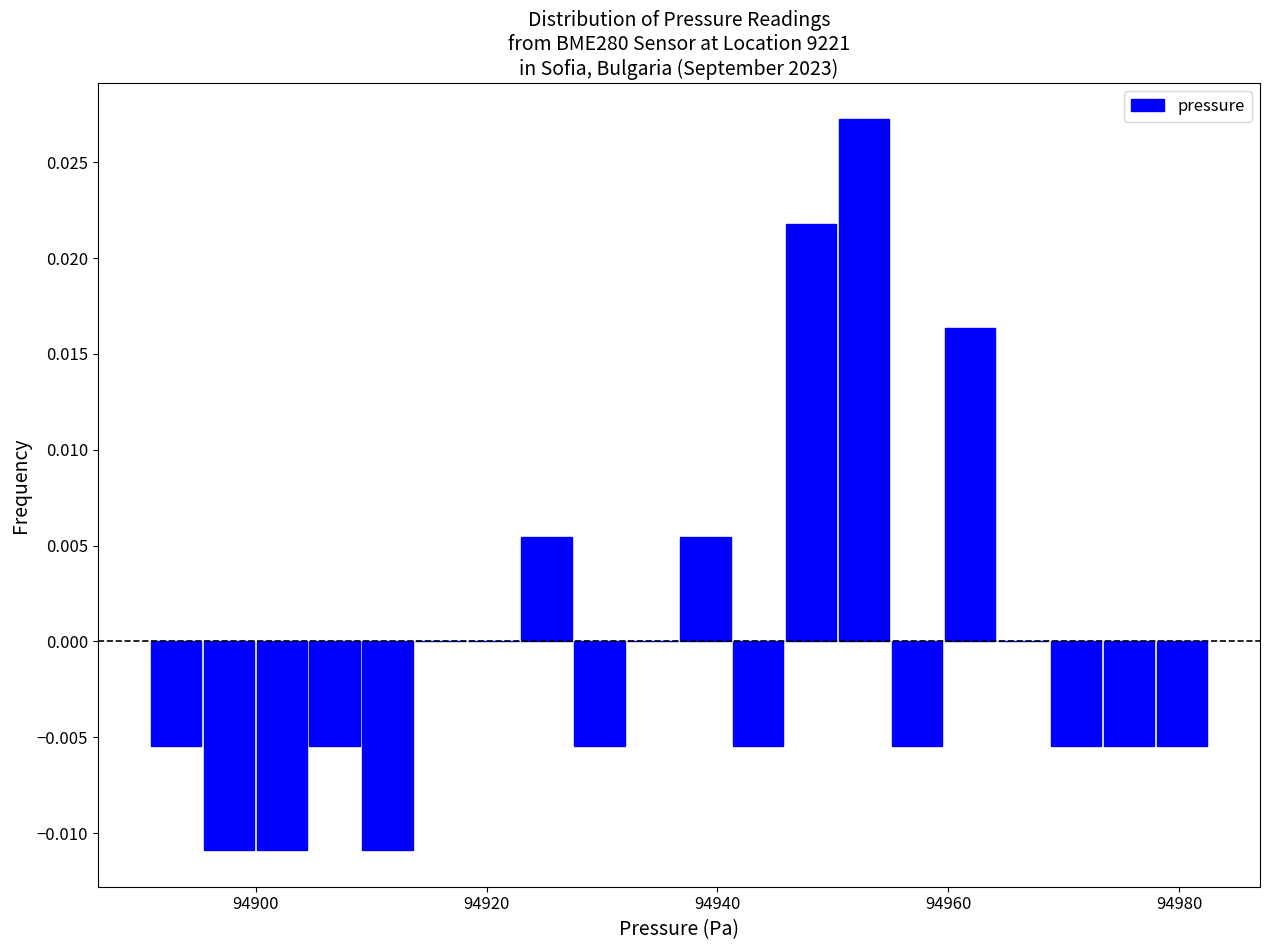

Read against the x-axis, roughly where is the centre of the tallest bar?

94952